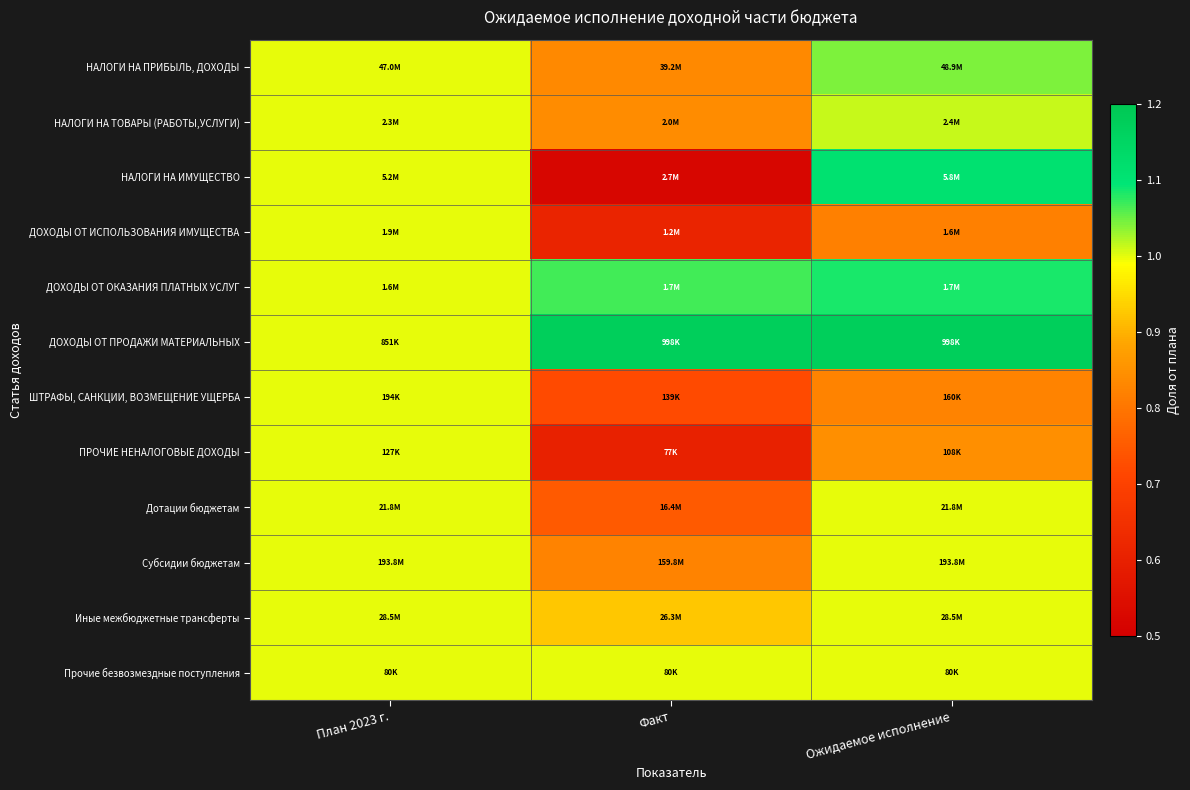

List the series in order of their peak value, lowest first.

ДОХОДЫ ОТ ИСПОЛЬЗОВАНИЯ ИМУЩЕСТВА, ШТРАФЫ, САНКЦИИ, ВОЗМЕЩЕНИЕ УЩЕРБА, ПРОЧИЕ НЕНАЛОГОВЫЕ ДОХОДЫ, Дотации бюджетам, Субсидии бюджетам, Иные межбюджетные трансферты, Прочие безвозмездные поступления, НАЛОГИ НА ТОВАРЫ (РАБОТЫ,УСЛУГИ), НАЛОГИ НА ПРИБЫЛЬ, ДОХОДЫ, ДОХОДЫ ОТ ОКАЗАНИЯ ПЛАТНЫХ УСЛУГ, НАЛОГИ НА ИМУЩЕСТВО, ДОХОДЫ ОТ ПРОДАЖИ МАТЕРИАЛЬНЫХ